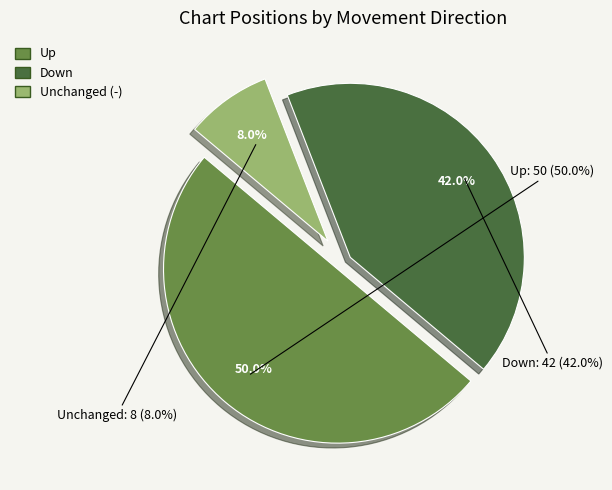

Does any single category account for the majority?

Yes